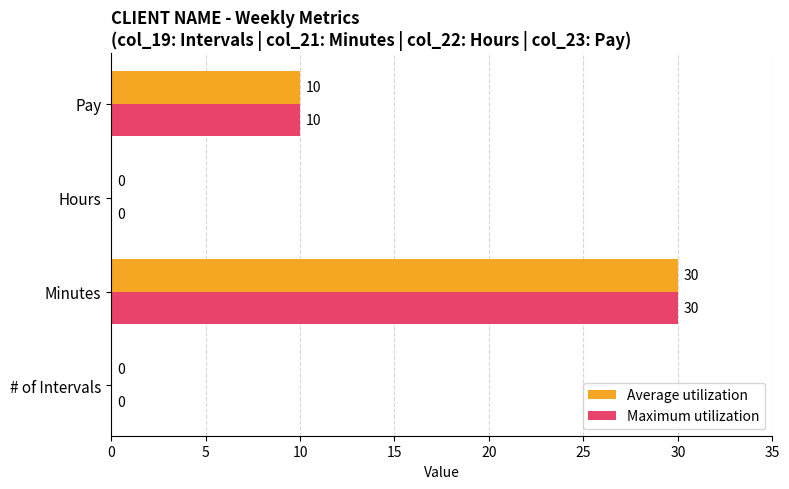

The Maximum utilization series shows 5 at Pay. True or false?

False